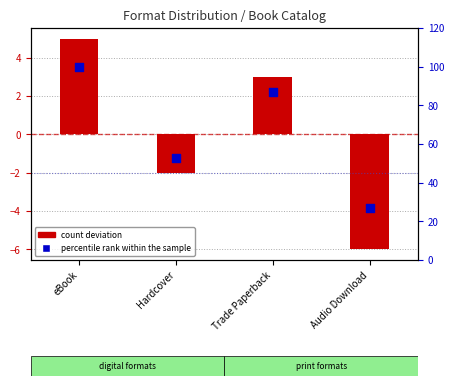

Is the value of percentile rank within the sample at eBook greater than the value of count deviation at eBook?

Yes